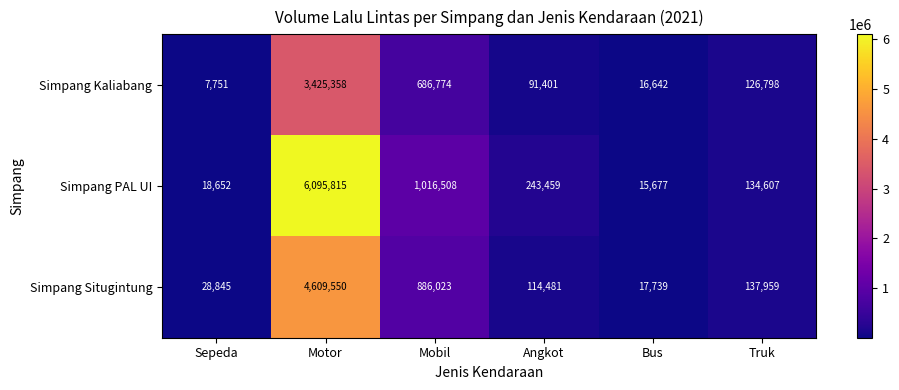

Reading right to left, what are all the values shown in this chart?

Simpang Kaliabang: 126798	16642	91401	686774	3425358	7751
Simpang PAL UI: 134607	15677	243459	1016508	6095815	18652
Simpang Situgintung: 137959	17739	114481	886023	4609550	28845